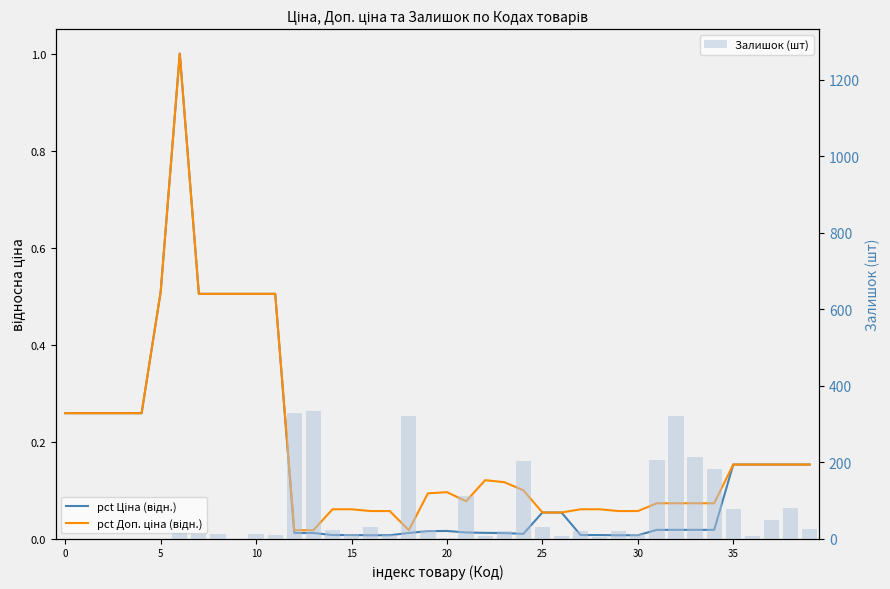

What is the sum of all Залишок (шт) values?

2747